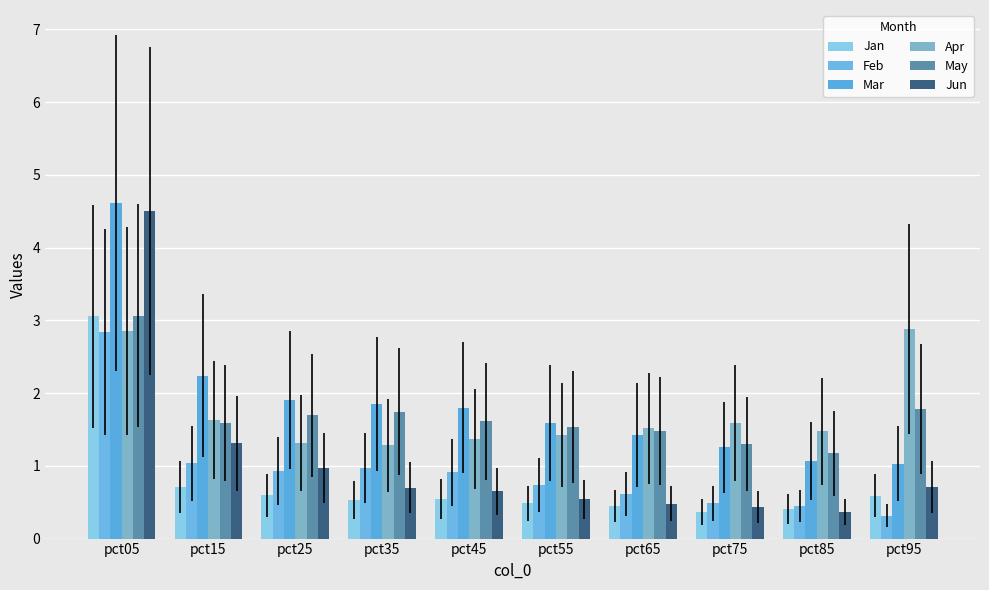

What is the average value of the May series?

1.7